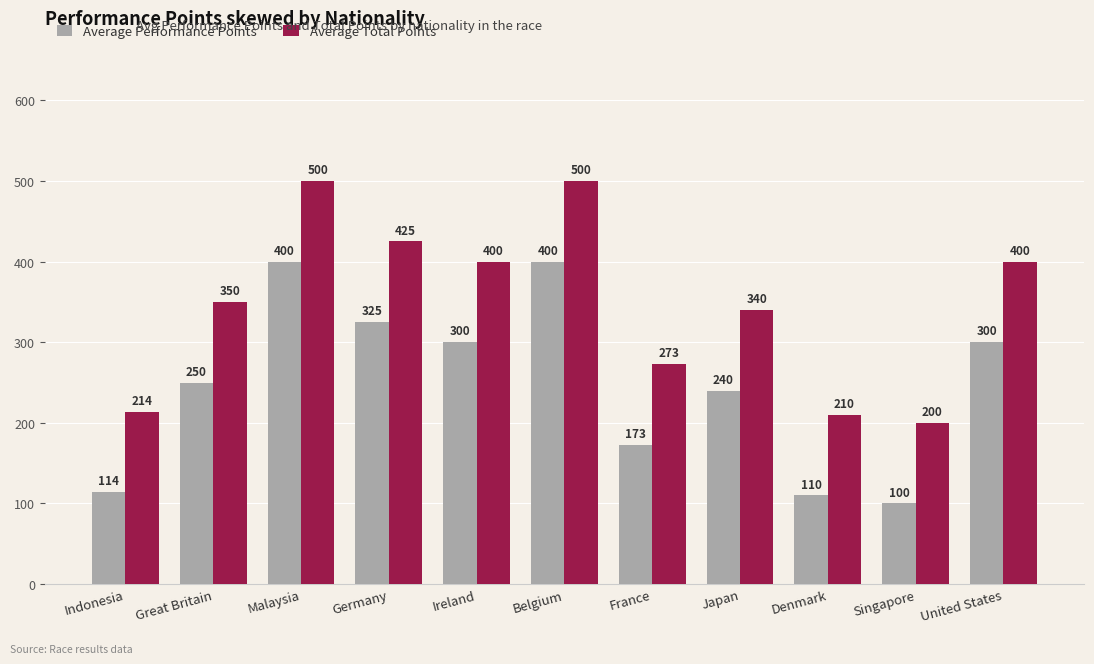

Which series has the largest total across all categories?

Average Total Points